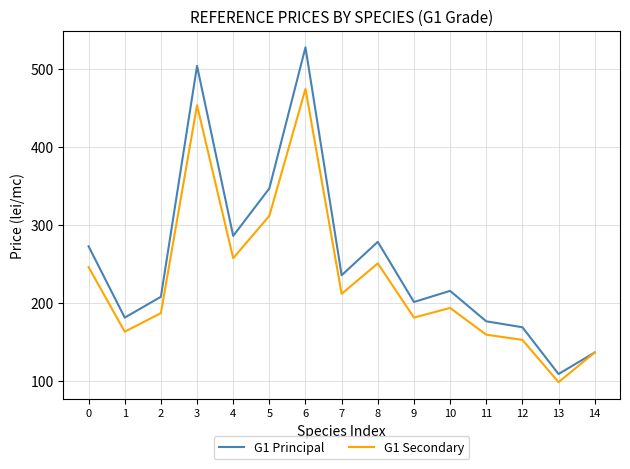

Count the number of data series in this chart.

2